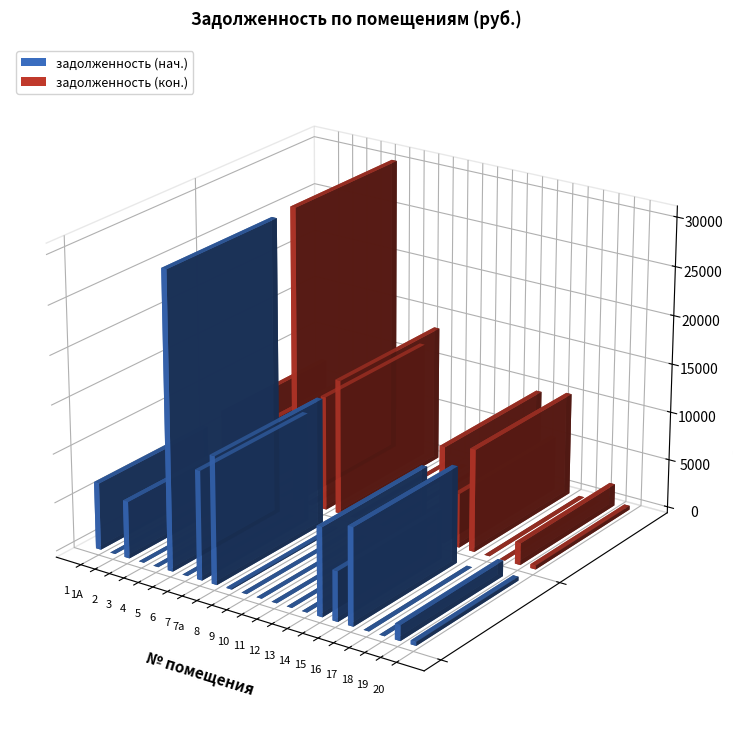

What is the value of the задолженность (кон.) bar at the 9th from the left?

13931.2